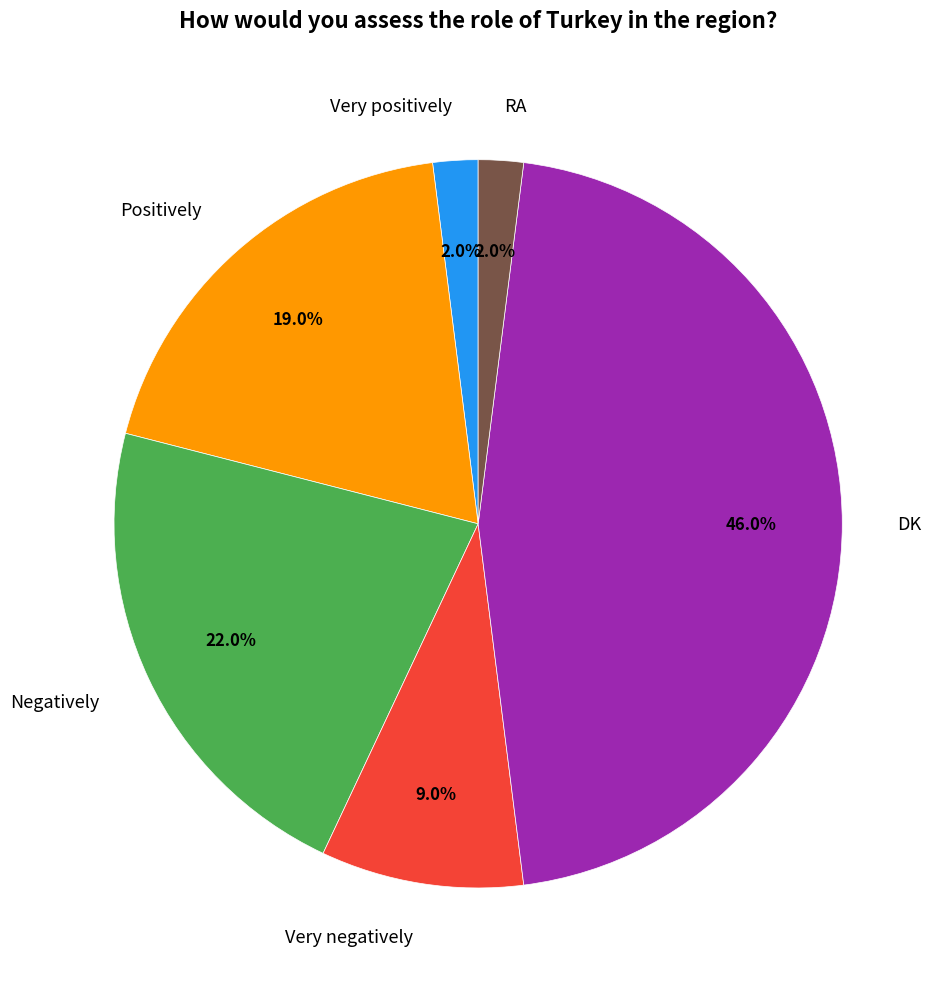

The RA slice represents 11% of the pie. True or false?

False